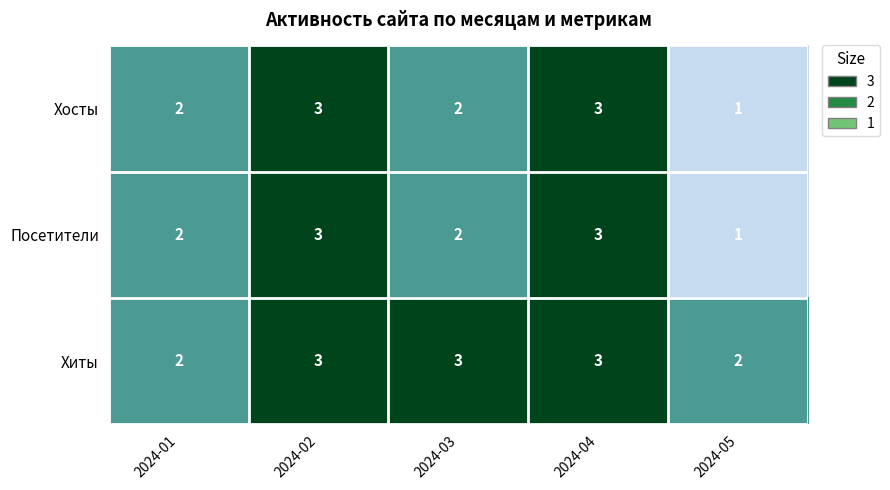

What is the highest value of the Хосты series?

3